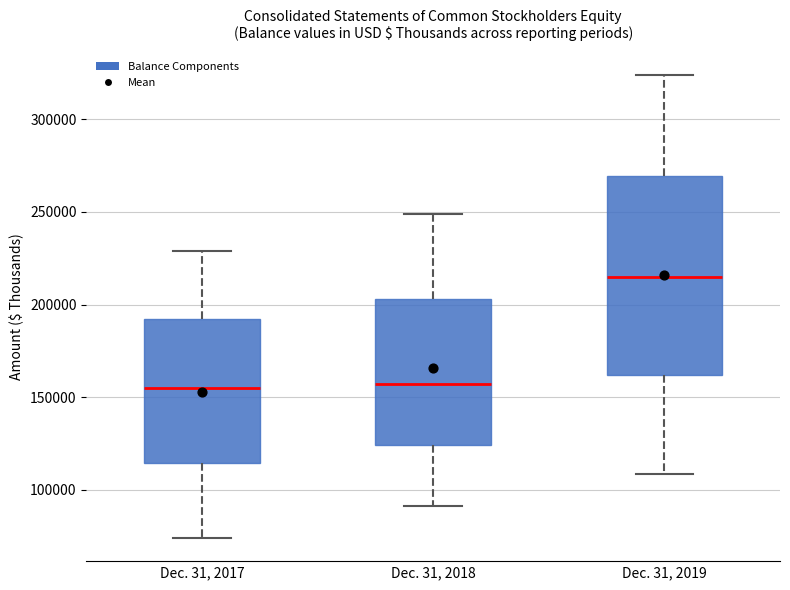

Reading left to right, read every box against the y-axis: the position of its median line, the range the box covers, and the ends of its whiskers. The values are not printed on the chart, so give them approximately, as read against the axis.

Dec. 31, 2017: median 155000, box 115000 to 190000, whiskers 75000 to 230000
Dec. 31, 2018: median 155000, box 125000 to 205000, whiskers 90000 to 250000
Dec. 31, 2019: median 215000, box 160000 to 270000, whiskers 110000 to 325000